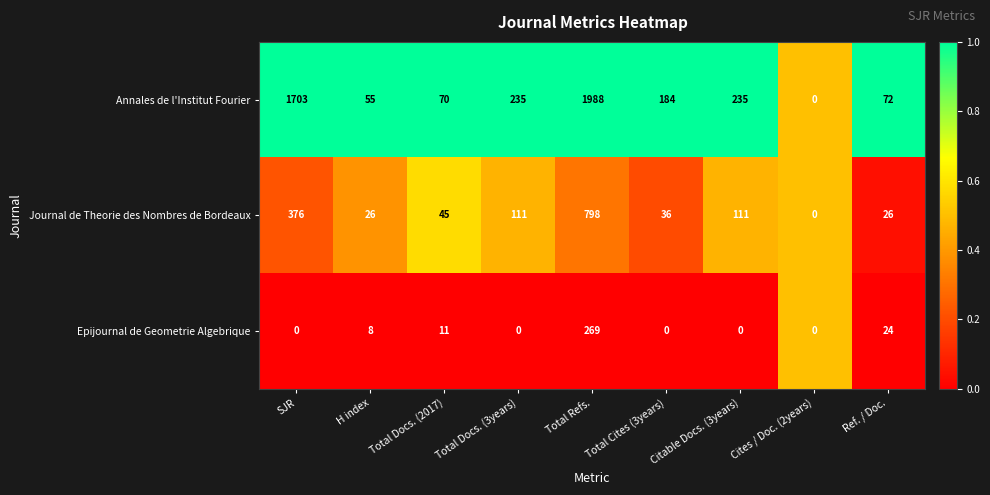

At how many categories does at least one series exceed 142?

5